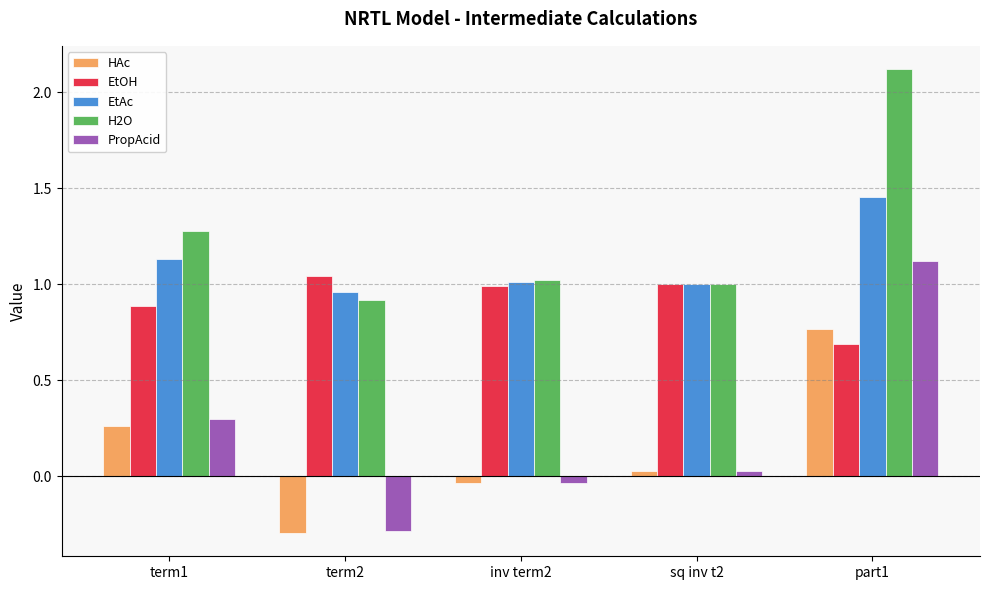

How many groups of bars are there?

5